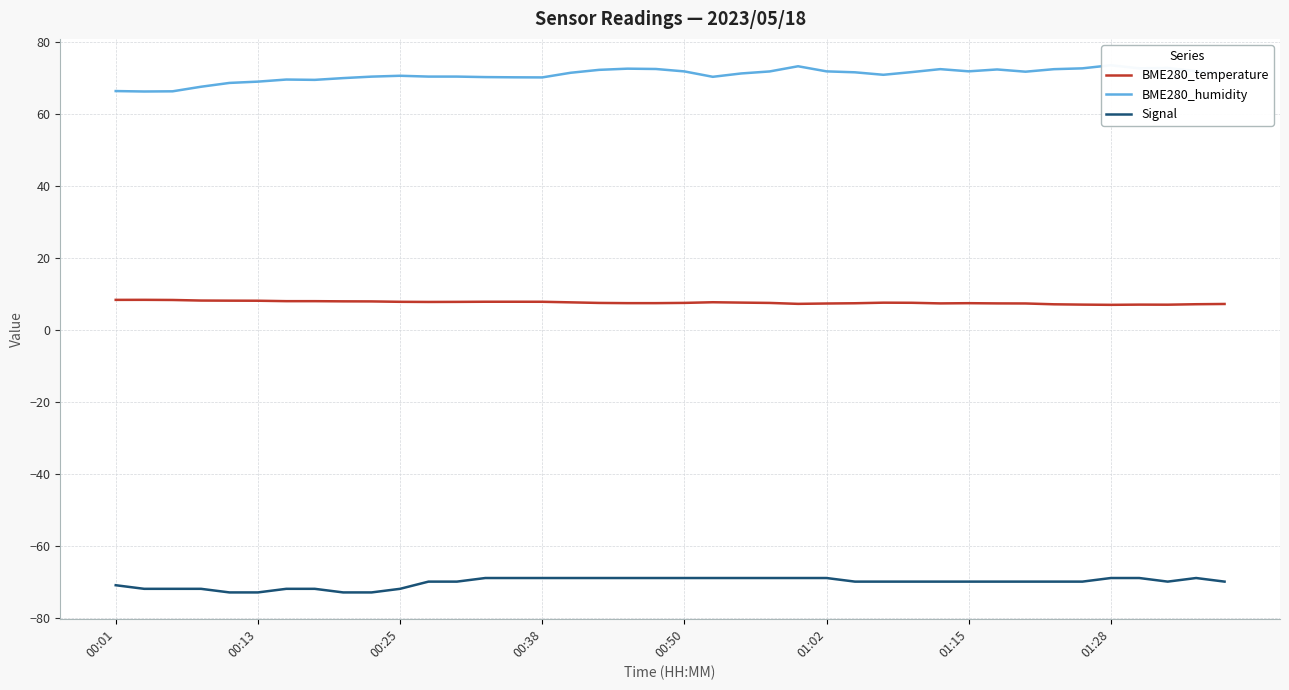

Which series has the largest total across all categories?

BME280_humidity